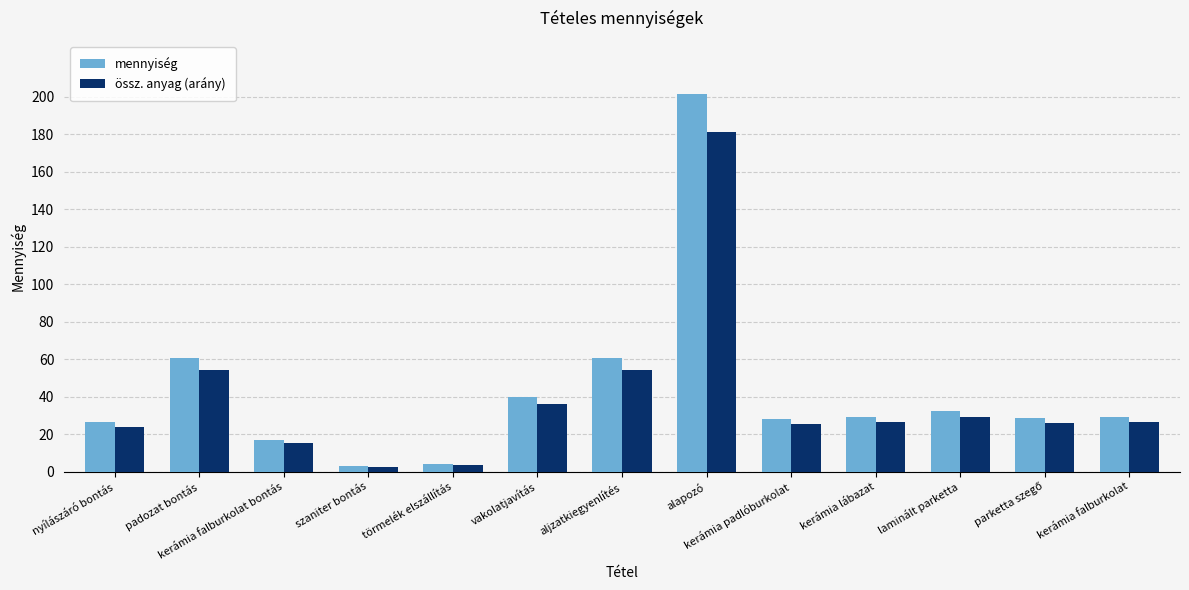

How many bars are there in each group?

2